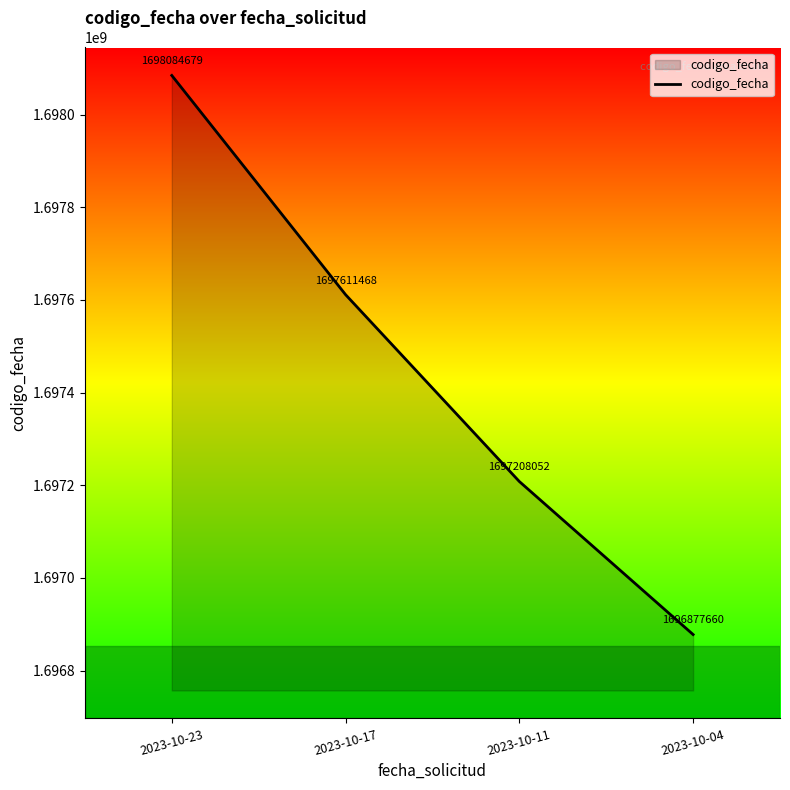

What is the sum of the values at 2023-10-04 and 2023-10-17?

3394489128